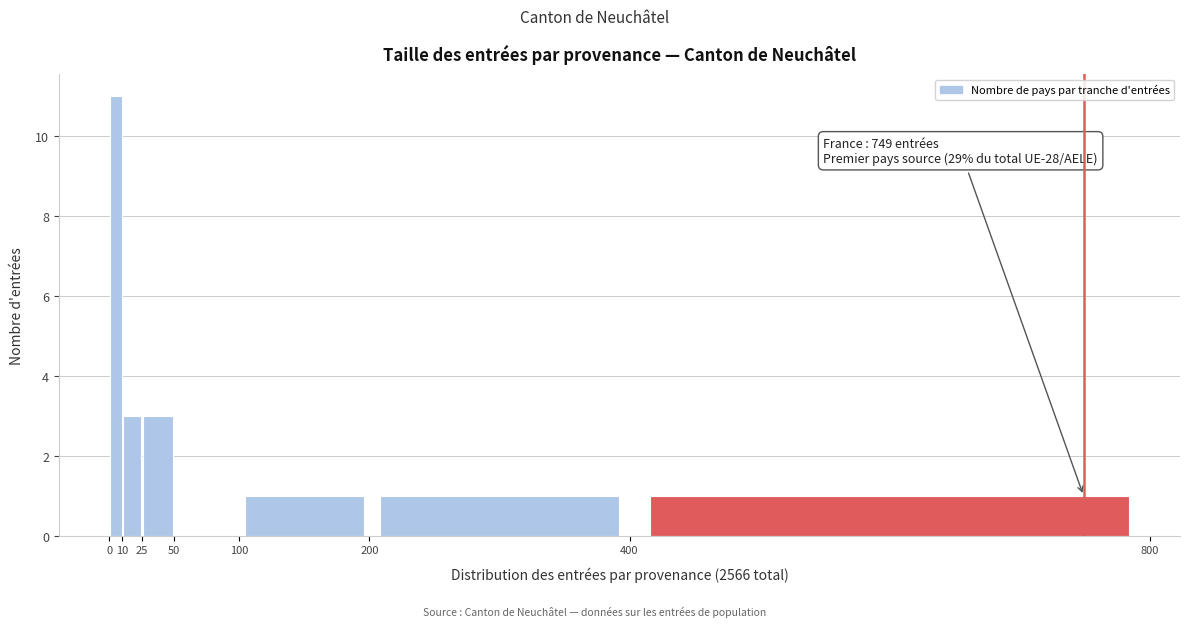

Over which range of the x-axis is the bar tallest?

0 to 10